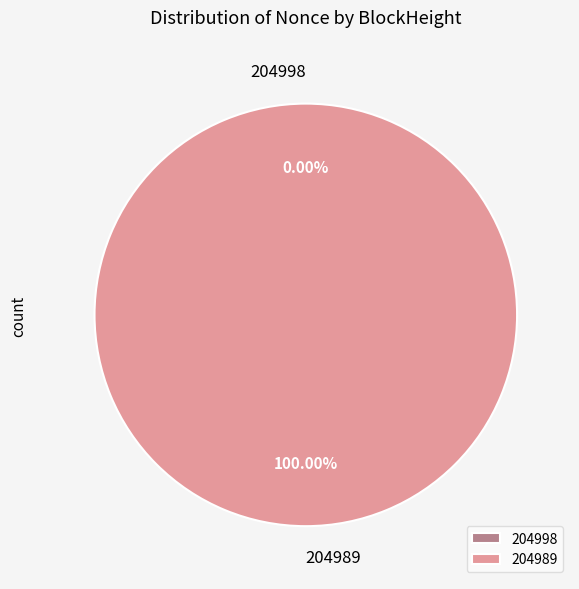

Rank the categories by value from lowest to highest.

204998, 204989